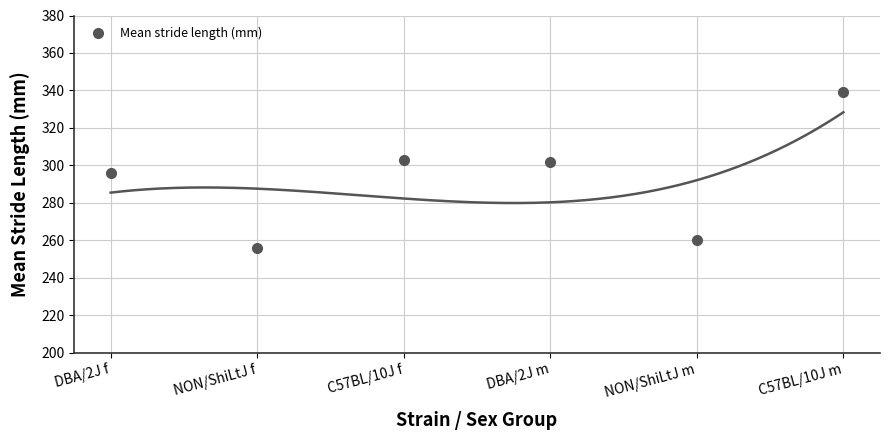

At which label does the data first exceed 302?

C57BL/10J f